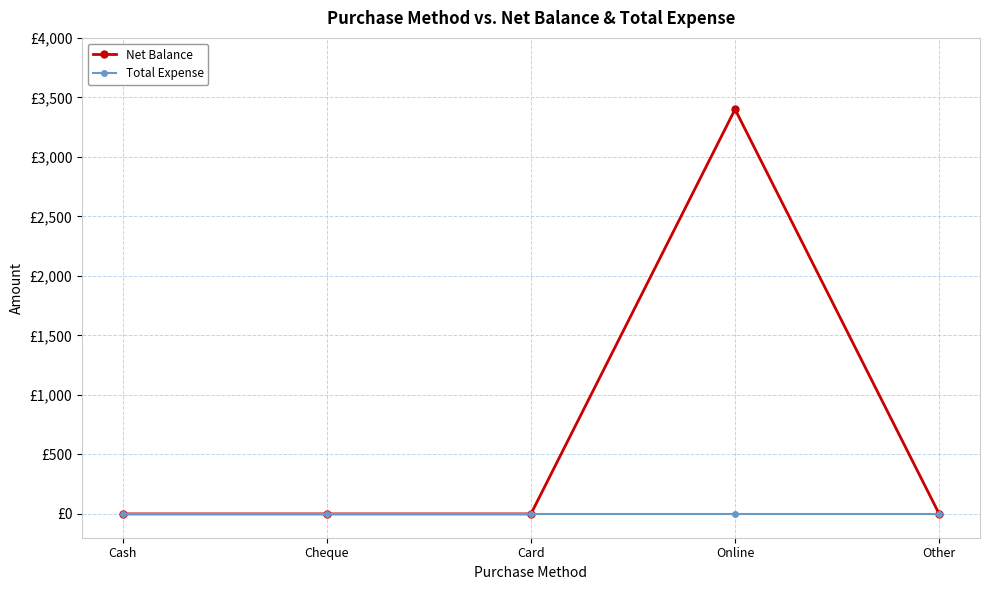

True or false: Total Expense and Net Balance intersect in this chart.

False